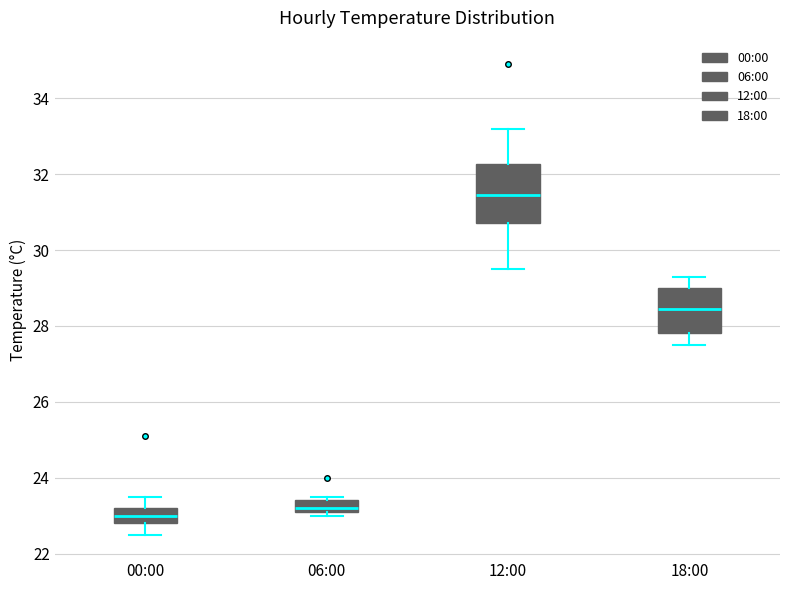

Where is the lower edge of the box for 12:00 on the y-axis? The values are not printed on the chart, so give them approximately, as read against the axis.

30.8